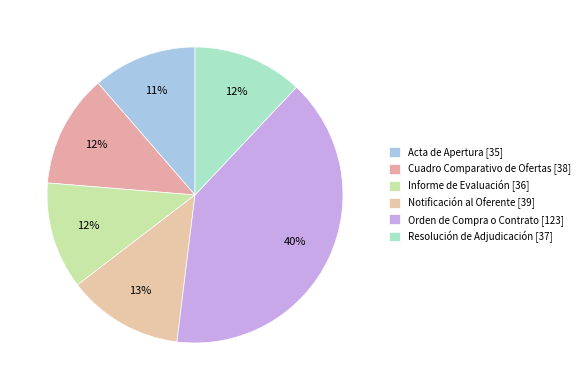

Count the number of slices in the pie.

6